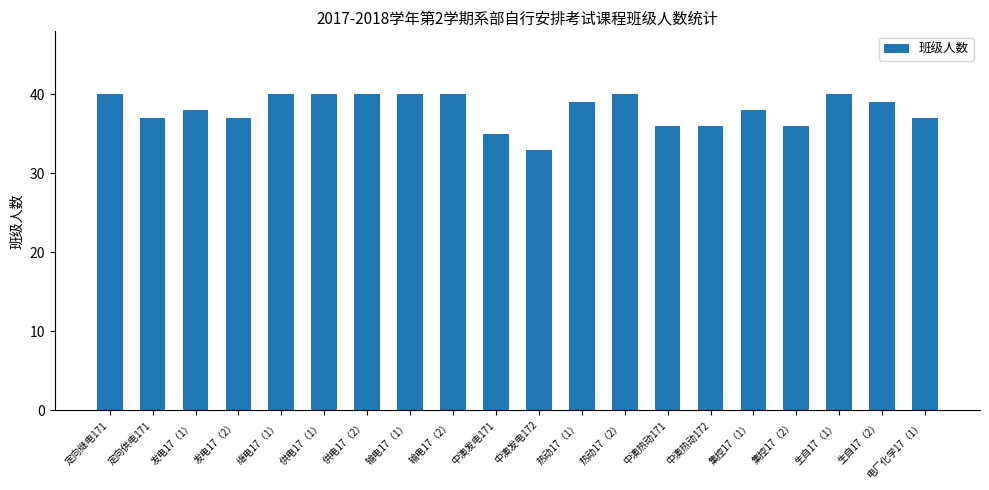

The value at 中澳发电172 is 54. True or false?

False